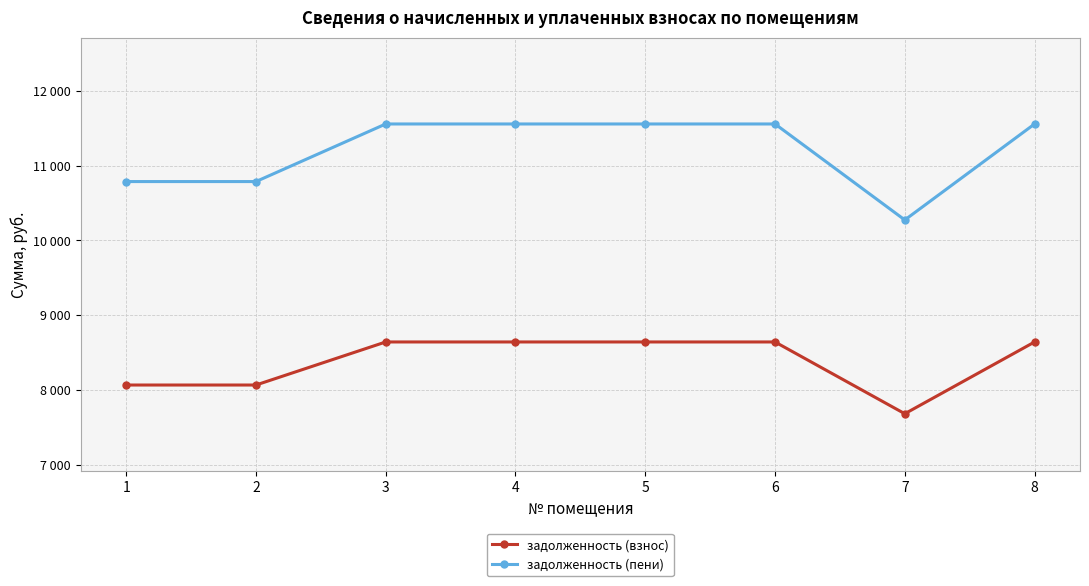

What is the highest value of the задолженность (пени) series?

11556.0